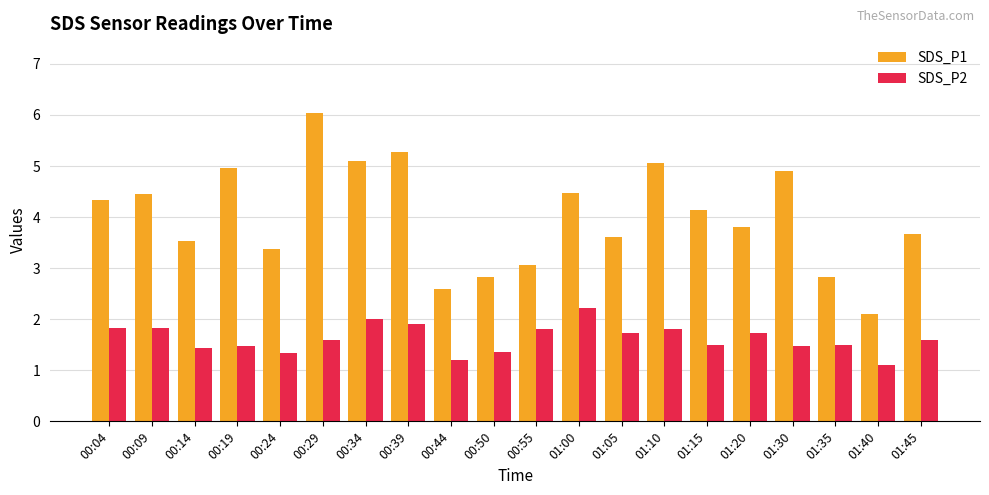

At which category is the sum across all series the highest?

00:29